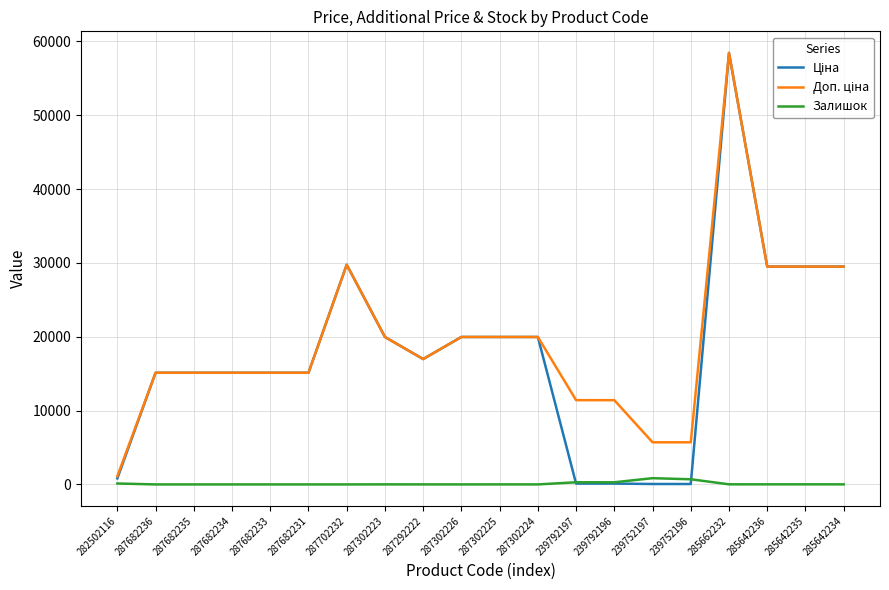

The value of Залишок at 287682233 is 0.0. True or false?

True